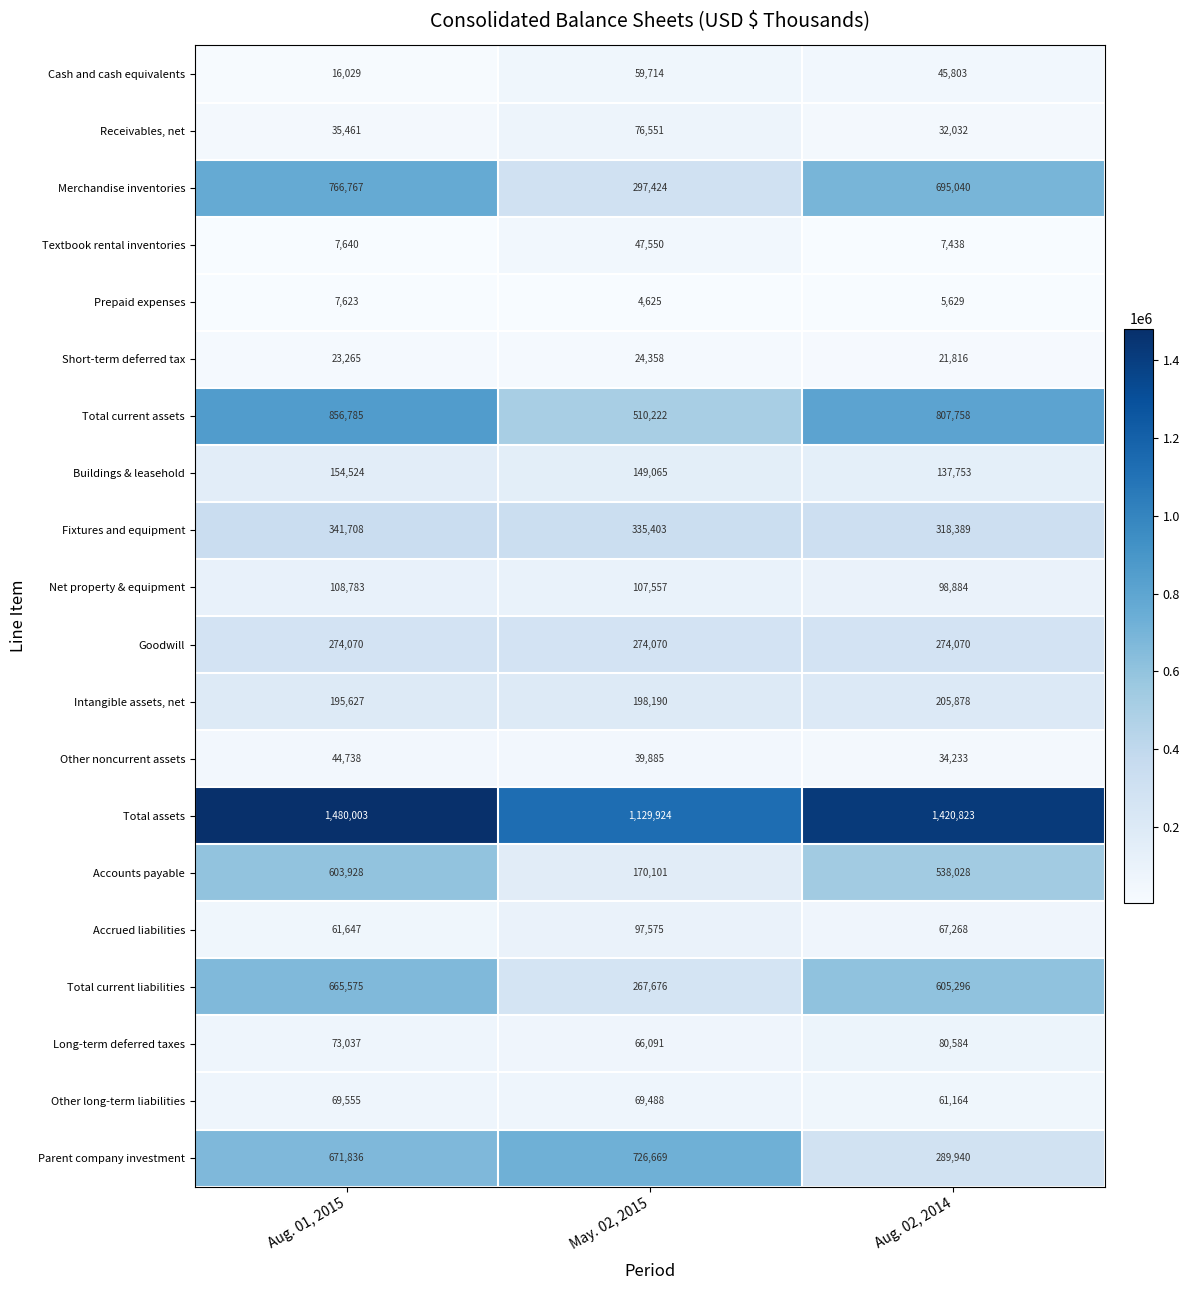

Is it true that Buildings & leasehold equals 137753 at Aug. 02, 2014?

True